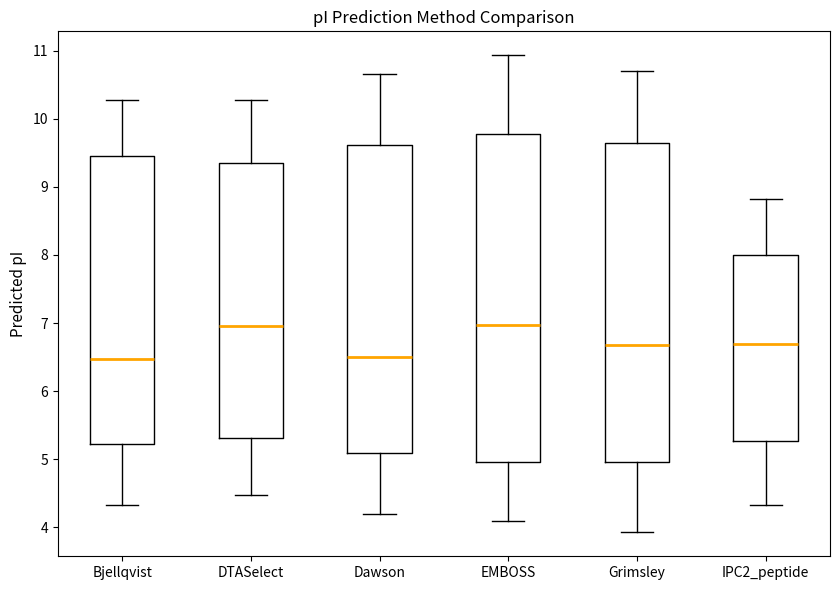

Which box is the tallest, from its lower edge to its upper edge?

EMBOSS